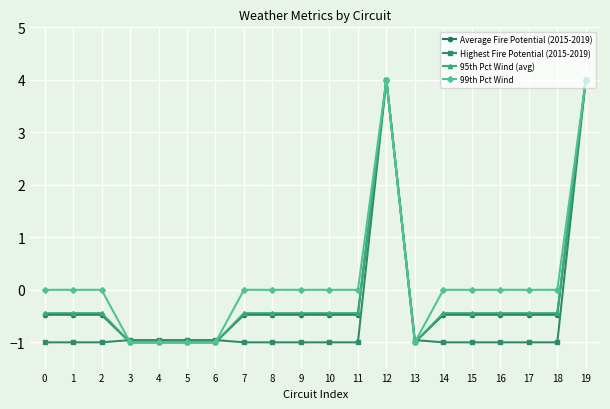

The Average Fire Potential (2015-2019) series shows -0.1 at 15. True or false?

False